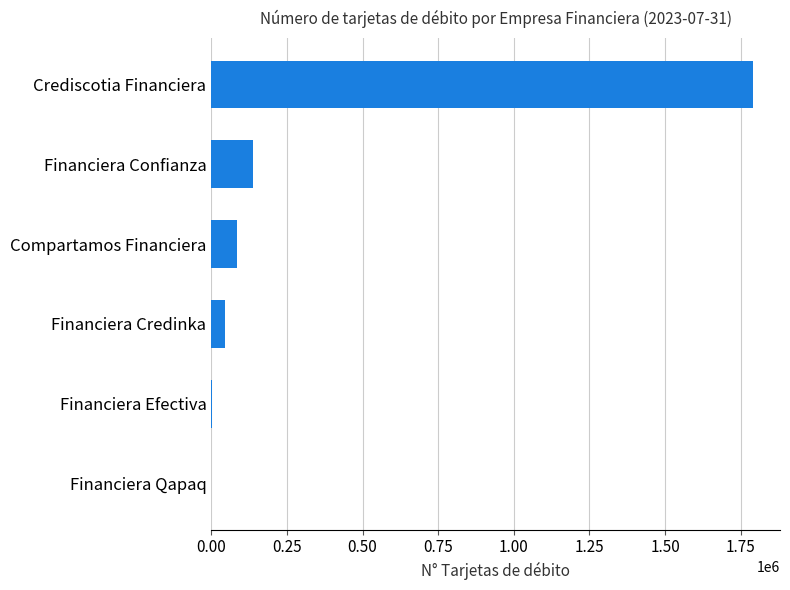

The chart shows a value of 84133 at Compartamos Financiera. True or false?

True